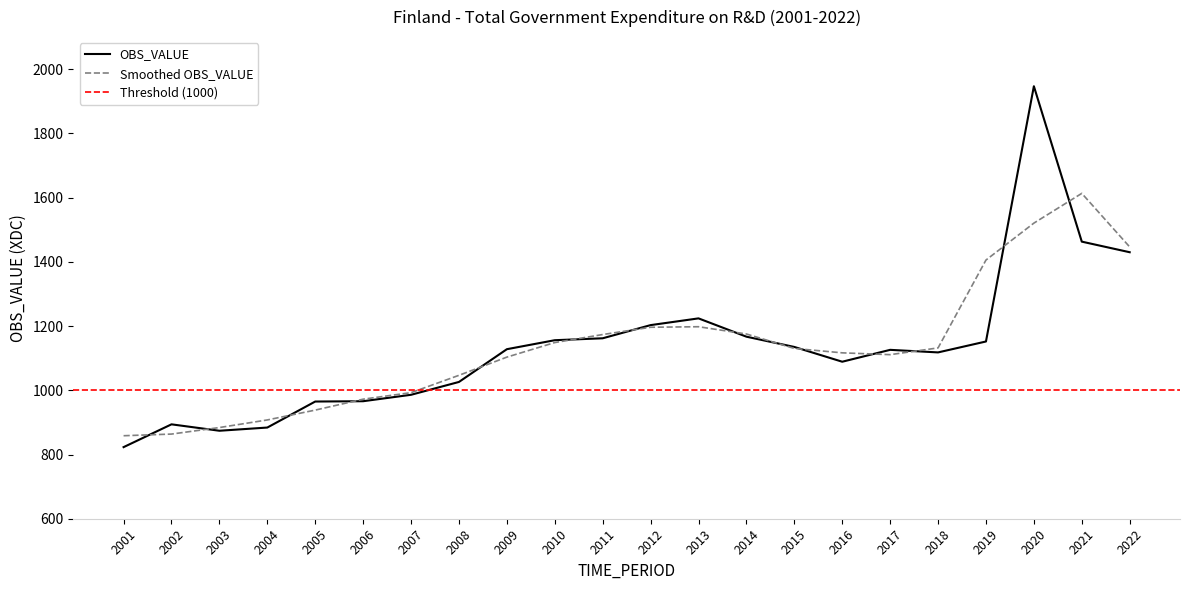

At which category does the data reach its first local peak?

2002